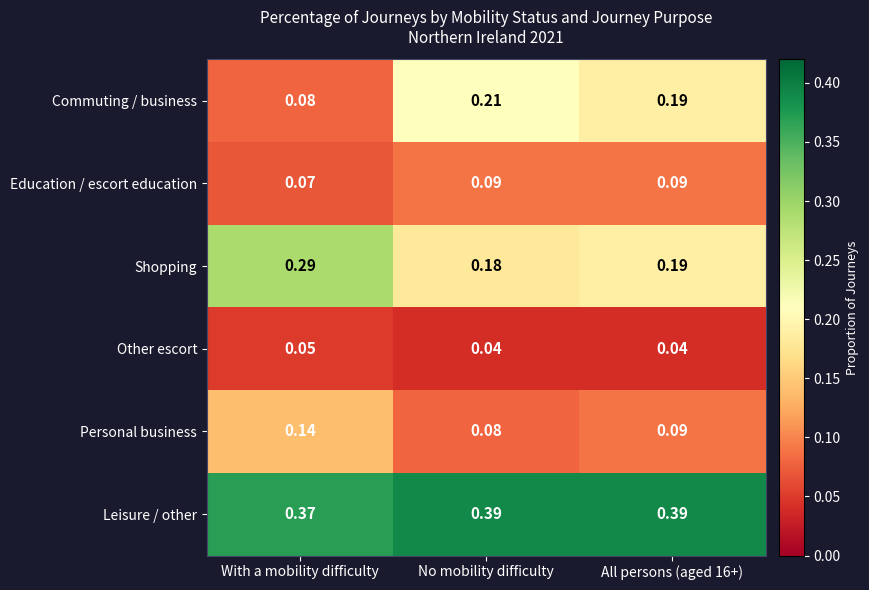

List the series in order of their peak value, highest first.

Leisure / other, Shopping, Commuting / business, Personal business, Education / escort education, Other escort